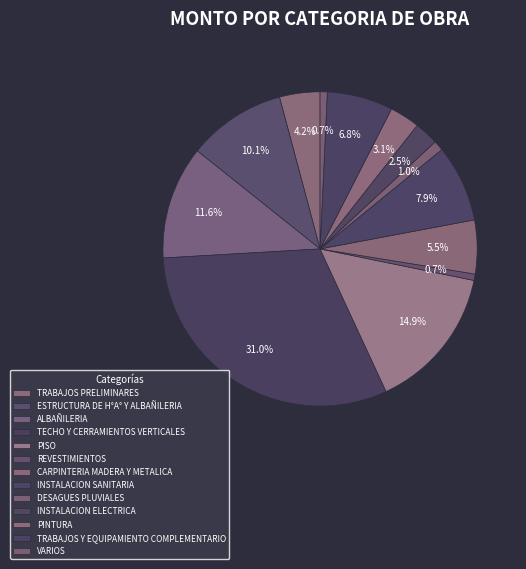

What percentage is the INSTALACION SANITARIA slice, to the nearest percent?

8%